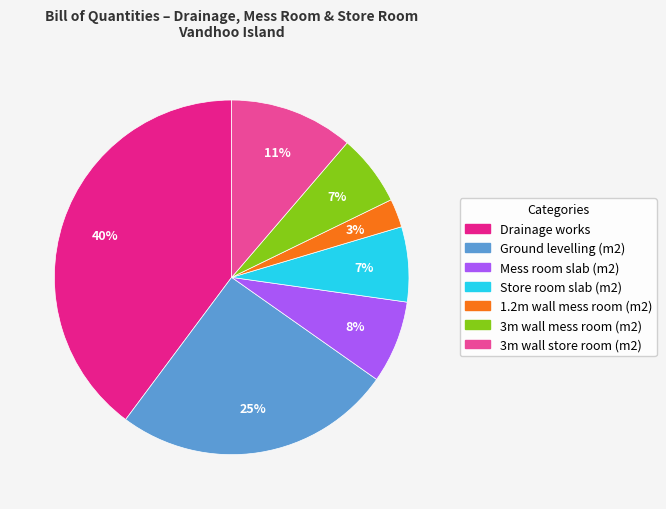

Between Mess room slab (m2) and Store room slab (m2), which is larger?

Mess room slab (m2)